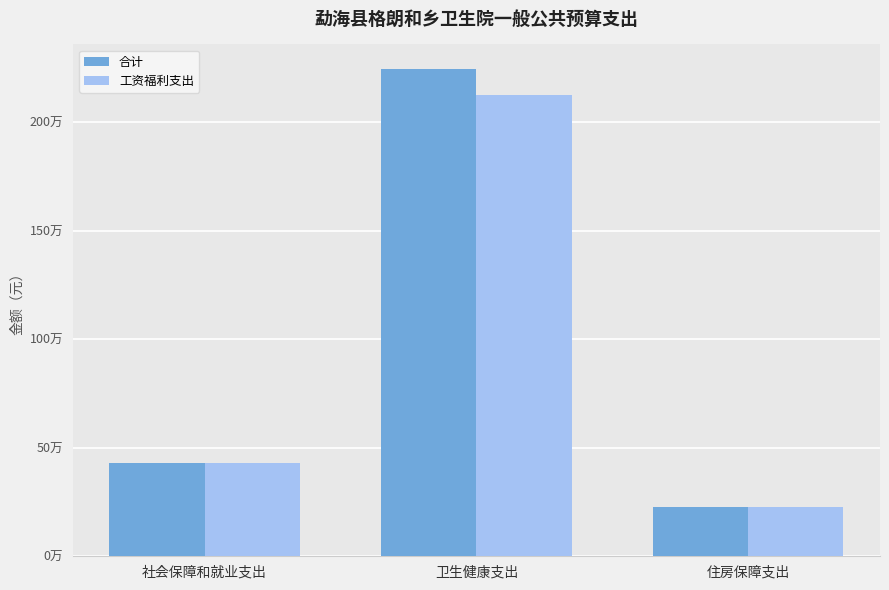

What is the label of the 2nd bar from the left?

卫生健康支出